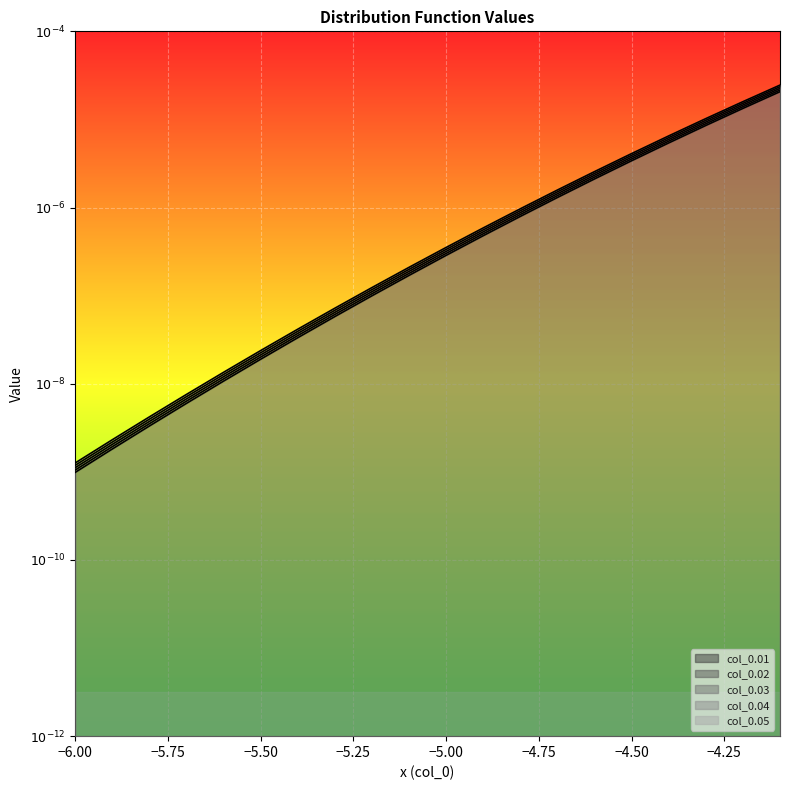

True or false: 0.02 and 0.04 intersect in this chart.

False